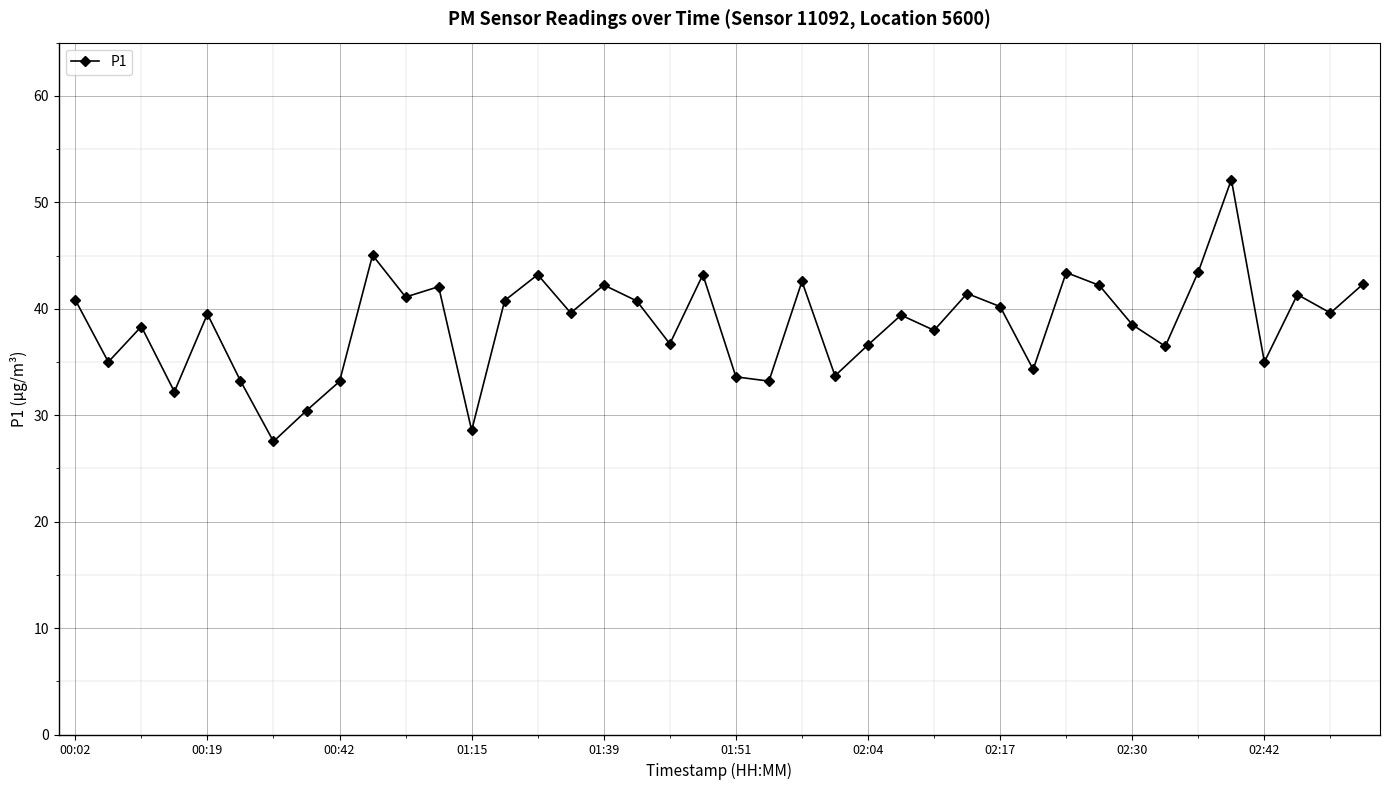

What is the value of the 14th point from the left?

40.8